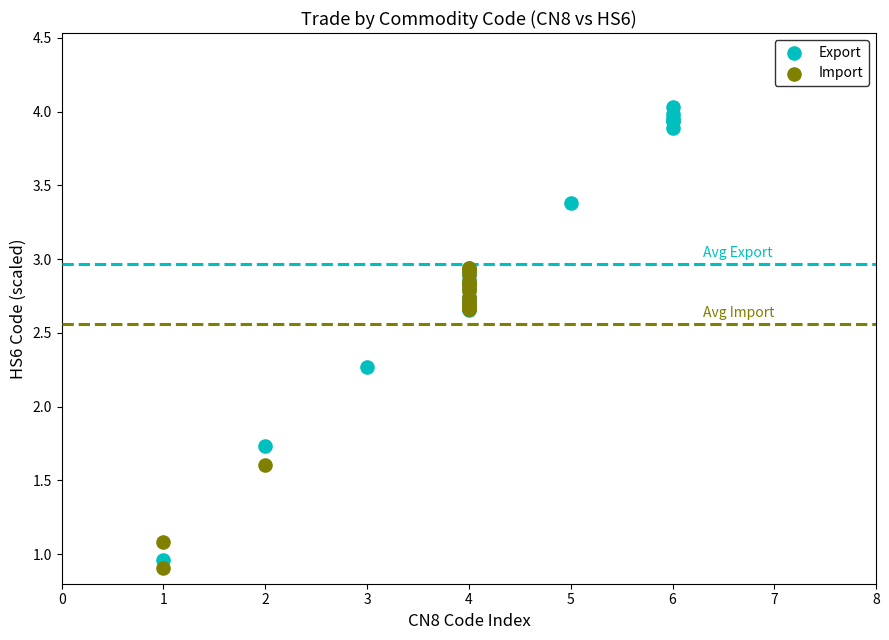

Which series reaches the maximum Y coordinate?

Export